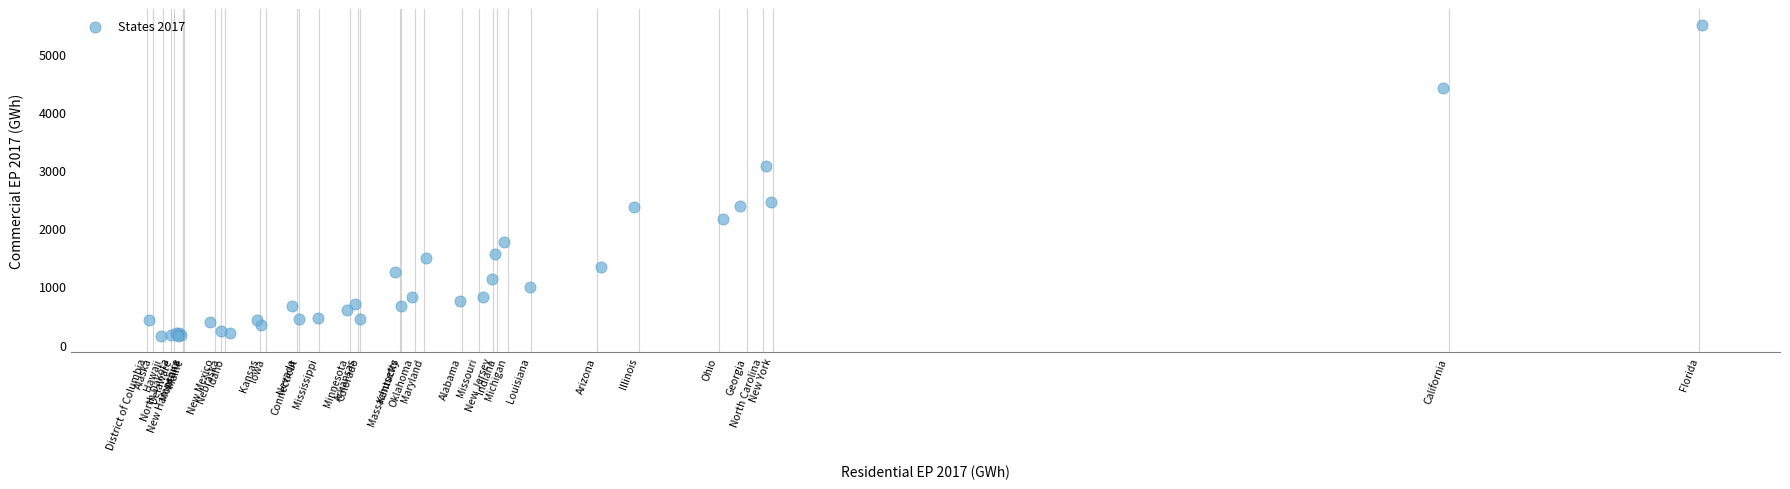

What Y value in the scatter plot is closest to 2820?

3073.7